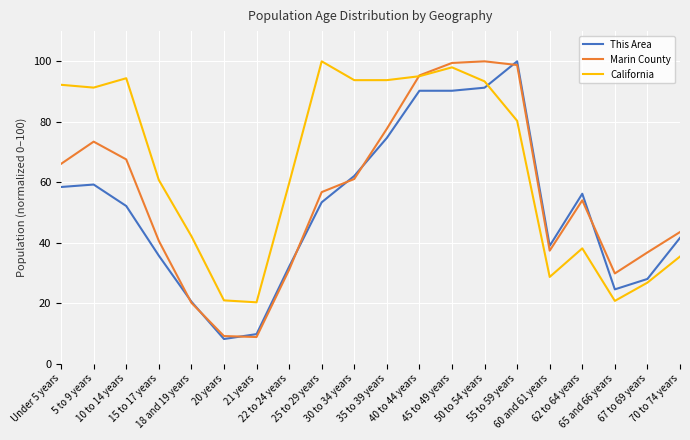

What is the maximum value shown in the chart?

100.0